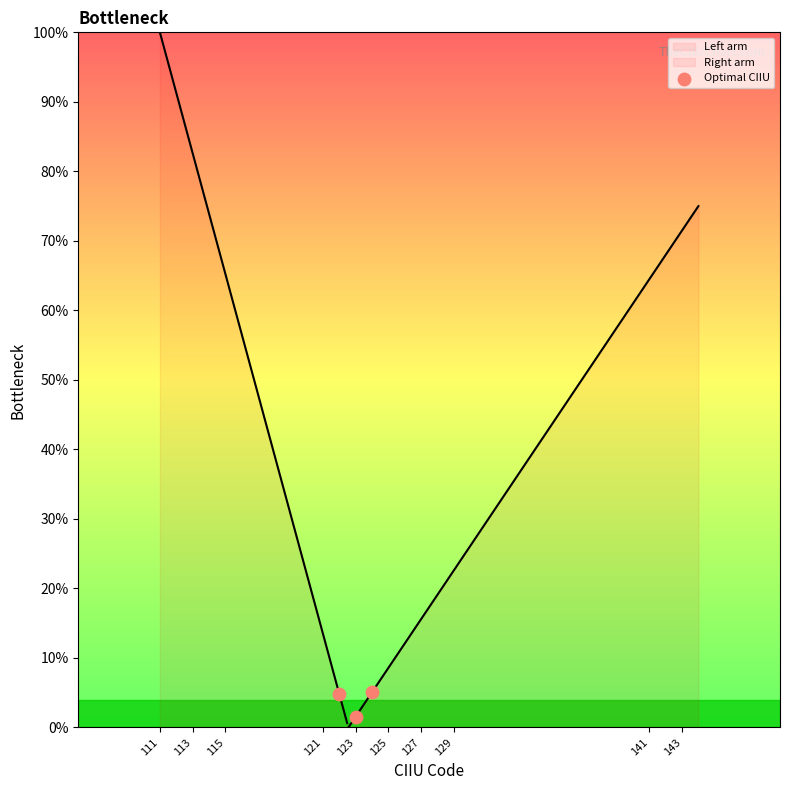

Between 113 and 111, which is larger?

111